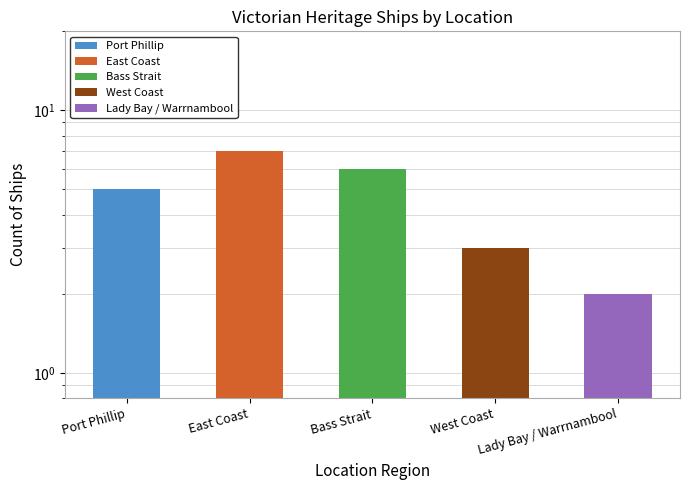

List the labels in order of value, smallest first.

Lady Bay / Warrnambool, West Coast, Port Phillip, Bass Strait, East Coast